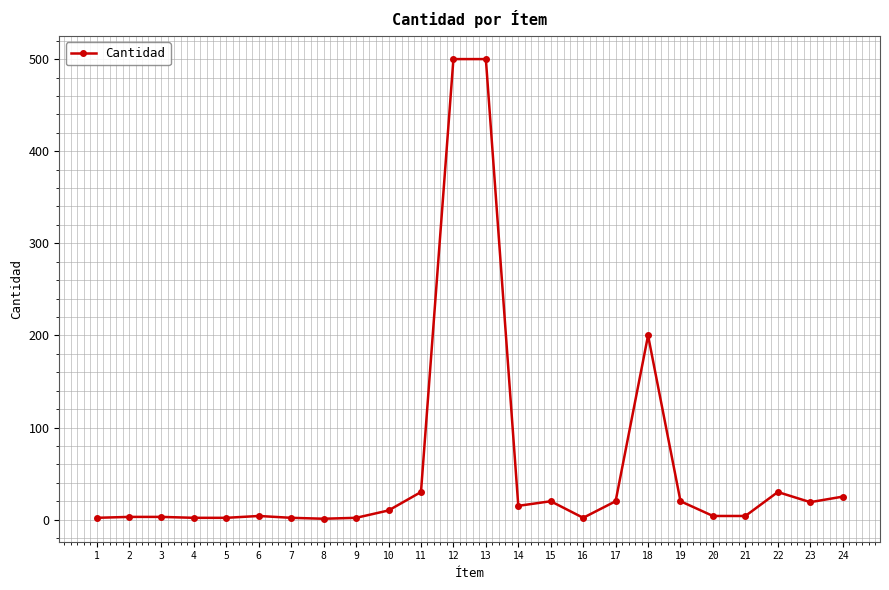

What is the average value?

59